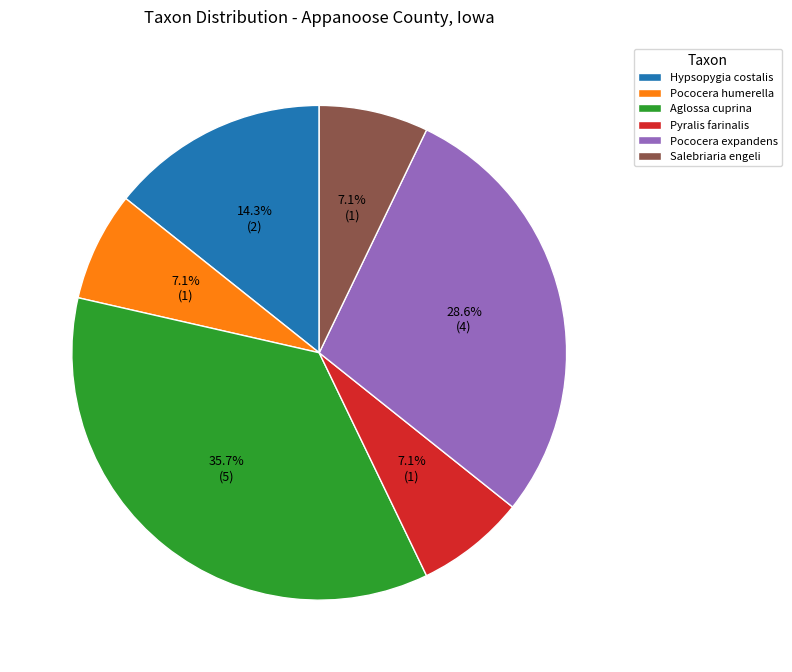

Is the sum of Pyralis farinalis and Pococera expandens greater than half?

No